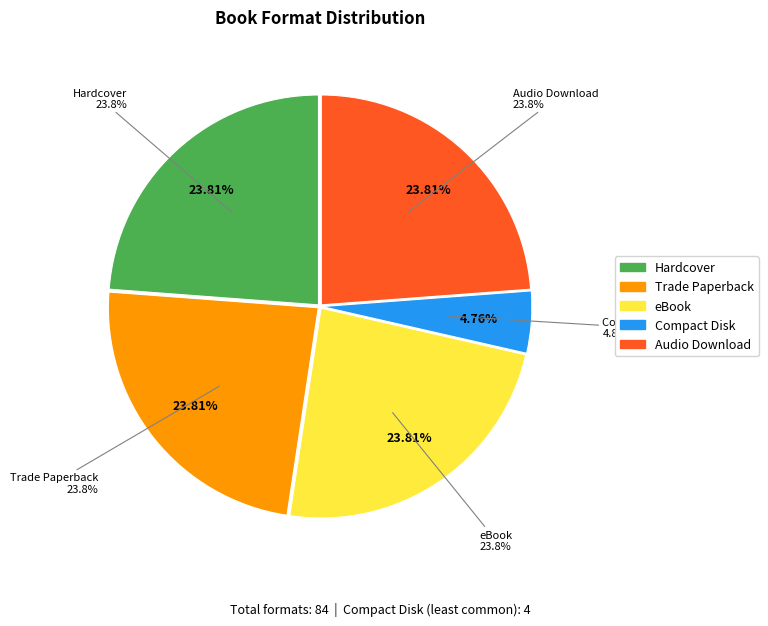

What is the total percentage of Compact Disk and Audio Download?

28.6%